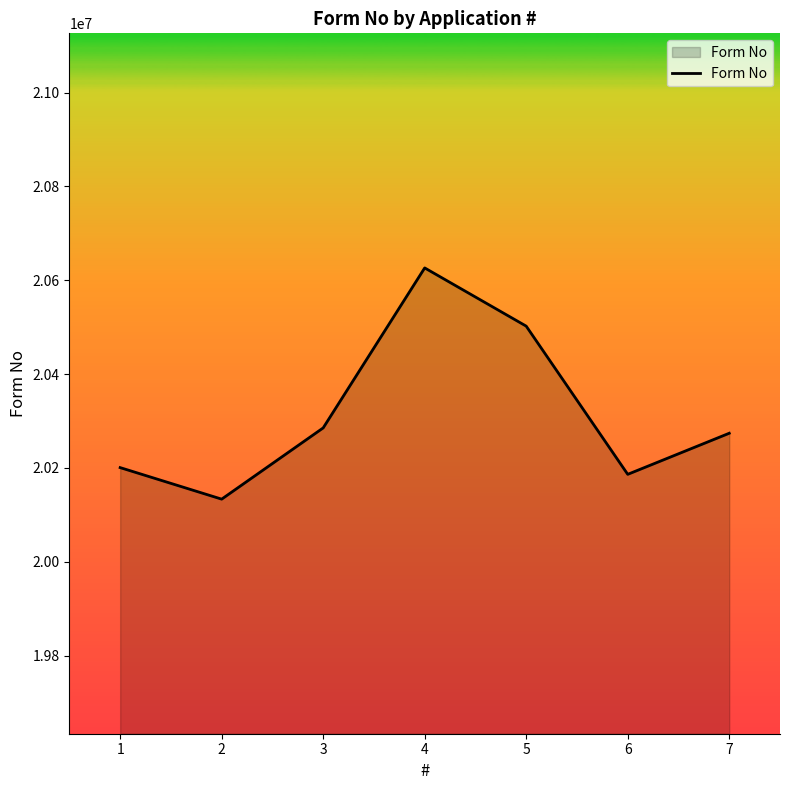

What is the difference between the second highest and minimum values?

368726